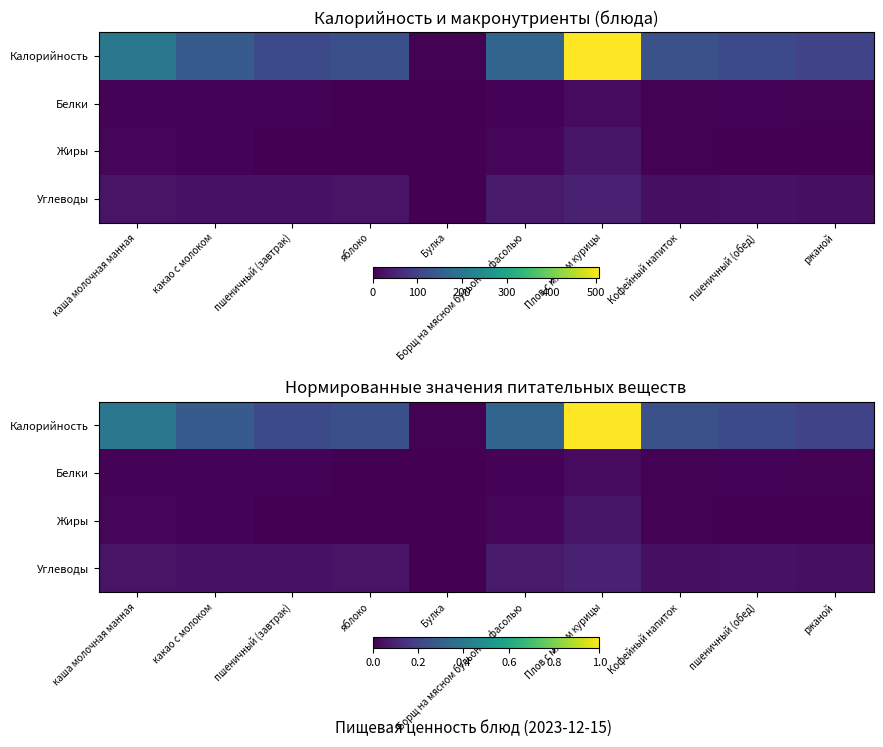

What is the difference between the maximum and second lowest values in the Жиры series?

0.1